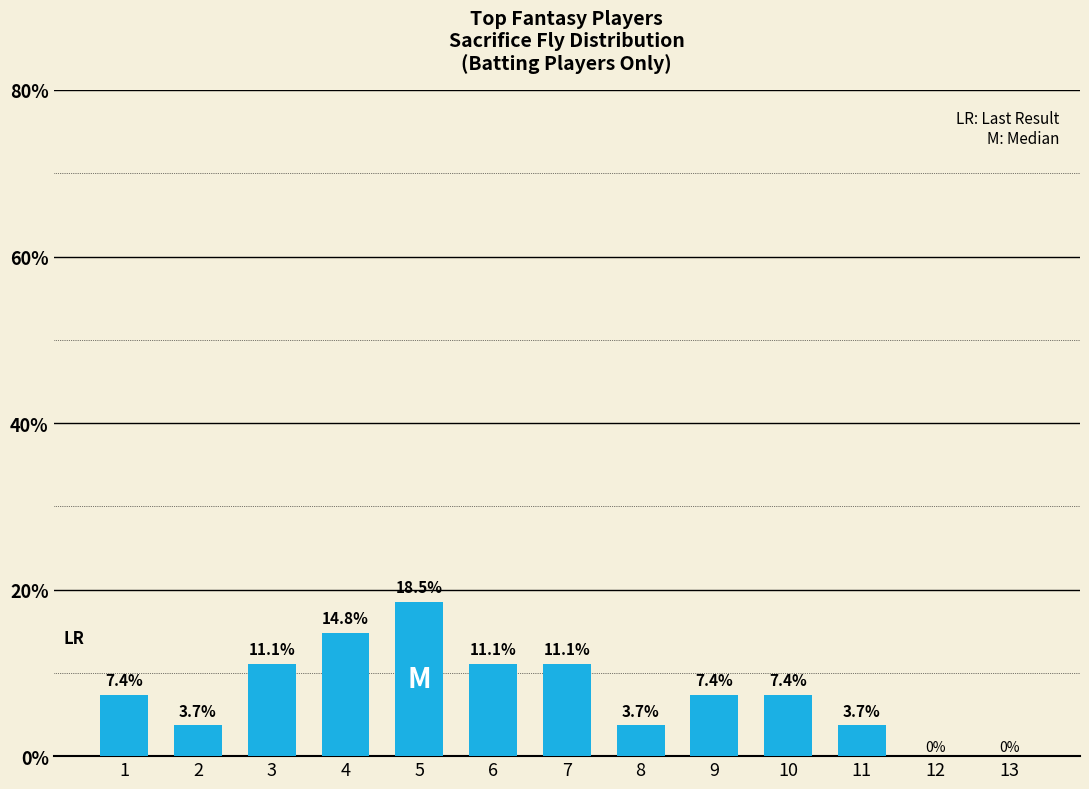

True or false: the data shows 18.5 at 5.

True